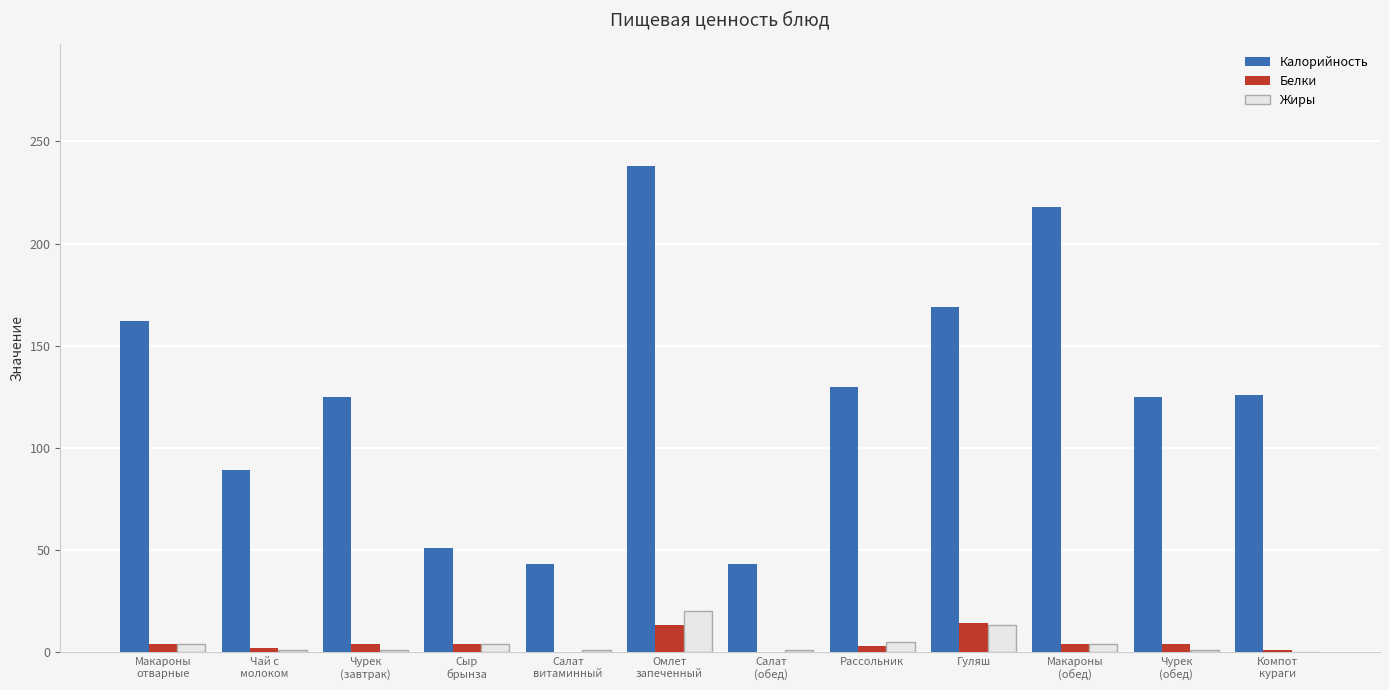

What is the sum of all Жиры values?

55